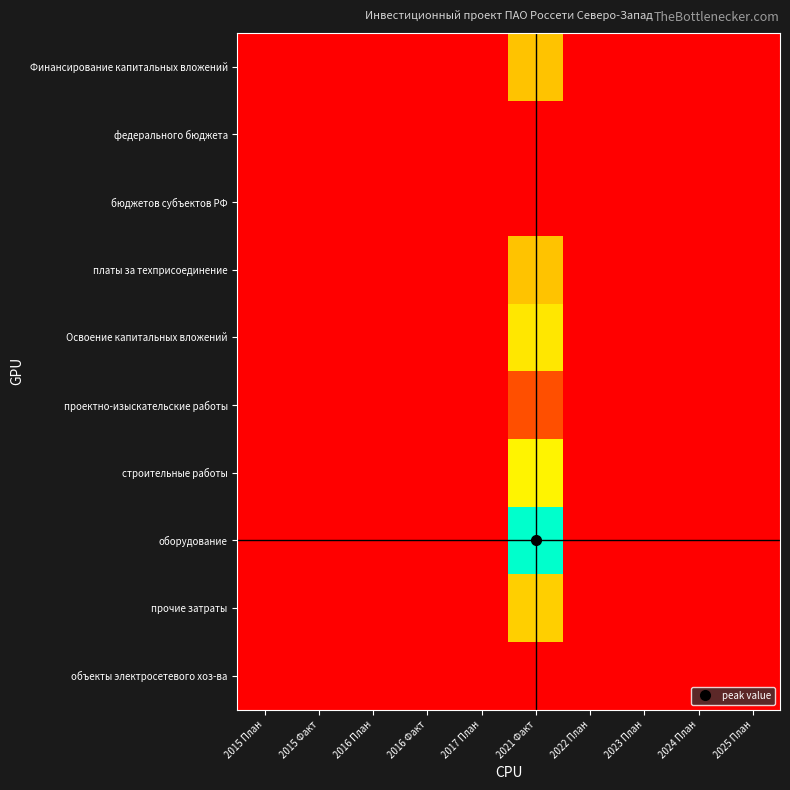

Reading left to right, extract all data points from this chart.

Финансирование капитальных вложений: 2015 План=0.0	2015 Факт=0.0	2016 План=0.0	2016 Факт=0.0	2017 План=0.0	2021 Факт=0.5	2022 План=0.0	2023 План=0.0	2024 План=0.0	2025 План=0.0
федерального бюджета: 2015 План=0.0	2015 Факт=0.0	2016 План=0.0	2016 Факт=0.0	2017 План=0.0	2021 Факт=0.0	2022 План=0.0	2023 План=0.0	2024 План=0.0	2025 План=0.0
бюджетов субъектов РФ: 2015 План=0.0	2015 Факт=0.0	2016 План=0.0	2016 Факт=0.0	2017 План=0.0	2021 Факт=0.0	2022 План=0.0	2023 План=0.0	2024 План=0.0	2025 План=0.0
платы за техприсоединение: 2015 План=0.0	2015 Факт=0.0	2016 План=0.0	2016 Факт=0.0	2017 План=0.0	2021 Факт=0.5	2022 План=0.0	2023 План=0.0	2024 План=0.0	2025 План=0.0
Освоение капитальных вложений: 2015 План=0.0	2015 Факт=0.0	2016 План=0.0	2016 Факт=0.0	2017 План=0.0	2021 Факт=0.6	2022 План=0.0	2023 План=0.0	2024 План=0.0	2025 План=0.0
проектно-изыскательские работы: 2015 План=0.0	2015 Факт=0.0	2016 План=0.0	2016 Факт=0.0	2017 План=0.0	2021 Факт=0.2	2022 План=0.0	2023 План=0.0	2024 План=0.0	2025 План=0.0
строительные работы: 2015 План=0.0	2015 Факт=0.0	2016 План=0.0	2016 Факт=0.0	2017 План=0.0	2021 Факт=0.6	2022 План=0.0	2023 План=0.0	2024 План=0.0	2025 План=0.0
оборудование: 2015 План=0.0	2015 Факт=0.0	2016 План=0.0	2016 Факт=0.0	2017 План=0.0	2021 Факт=1.0	2022 План=0.0	2023 План=0.0	2024 План=0.0	2025 План=0.0
прочие затраты: 2015 План=0.0	2015 Факт=0.0	2016 План=0.0	2016 Факт=0.0	2017 План=0.0	2021 Факт=0.5	2022 План=0.0	2023 План=0.0	2024 План=0.0	2025 План=0.0
объекты электросетевого хоз-ва: 2015 План=0.0	2015 Факт=0.0	2016 План=0.0	2016 Факт=0.0	2017 План=0.0	2021 Факт=0.0	2022 План=0.0	2023 План=0.0	2024 План=0.0	2025 План=0.0